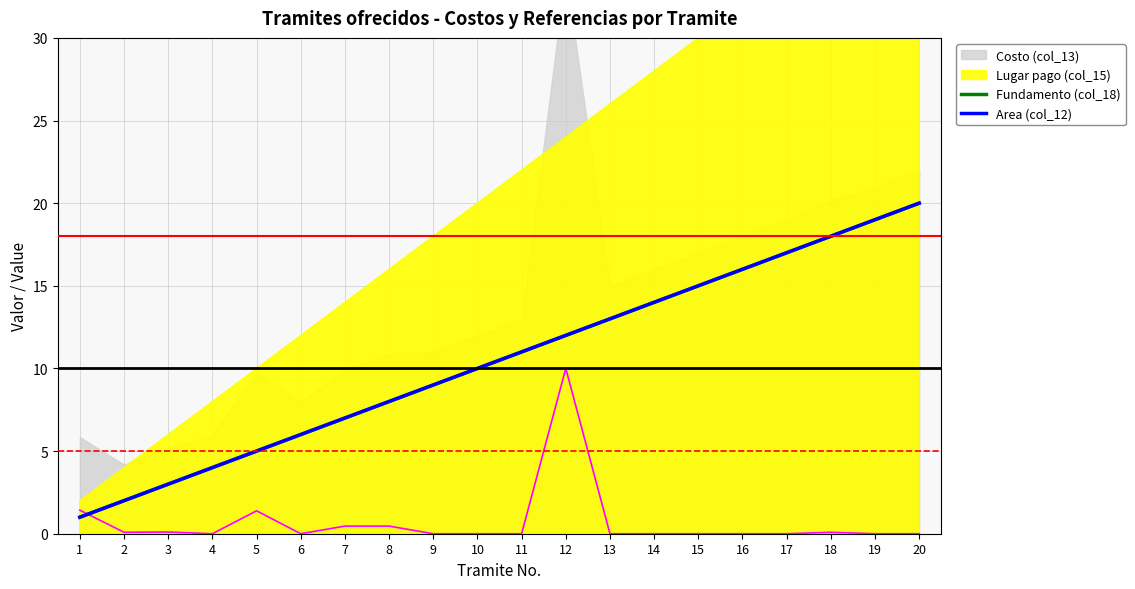

What is the maximum value for Fundamento (col_18)?

20